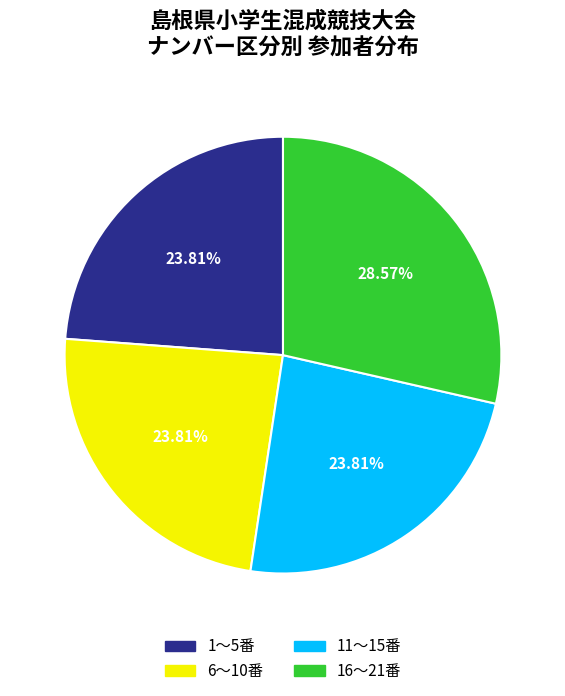

Is there a majority slice in this chart?

No